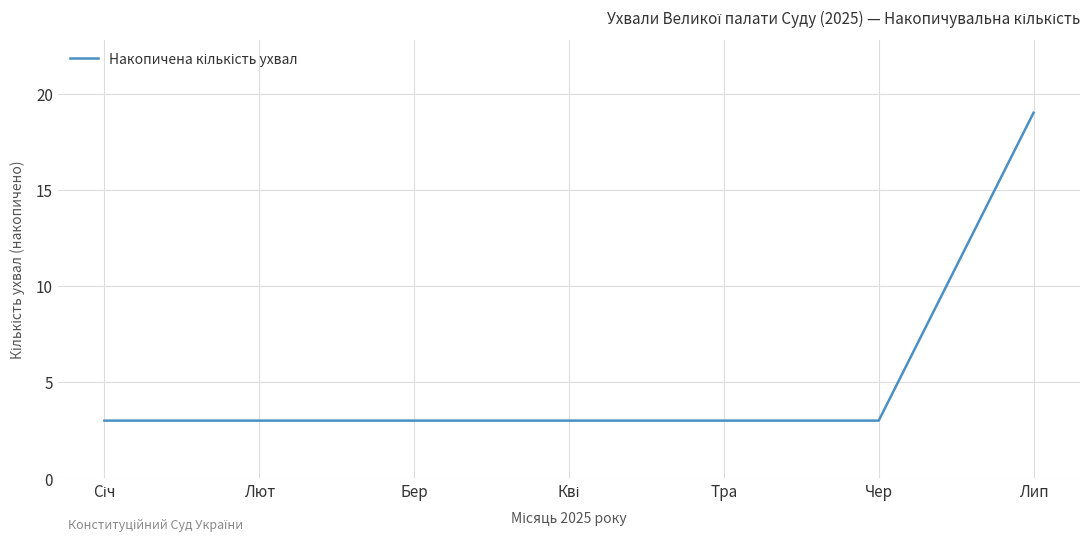

What is the change in value from Тра to Лип?

+16